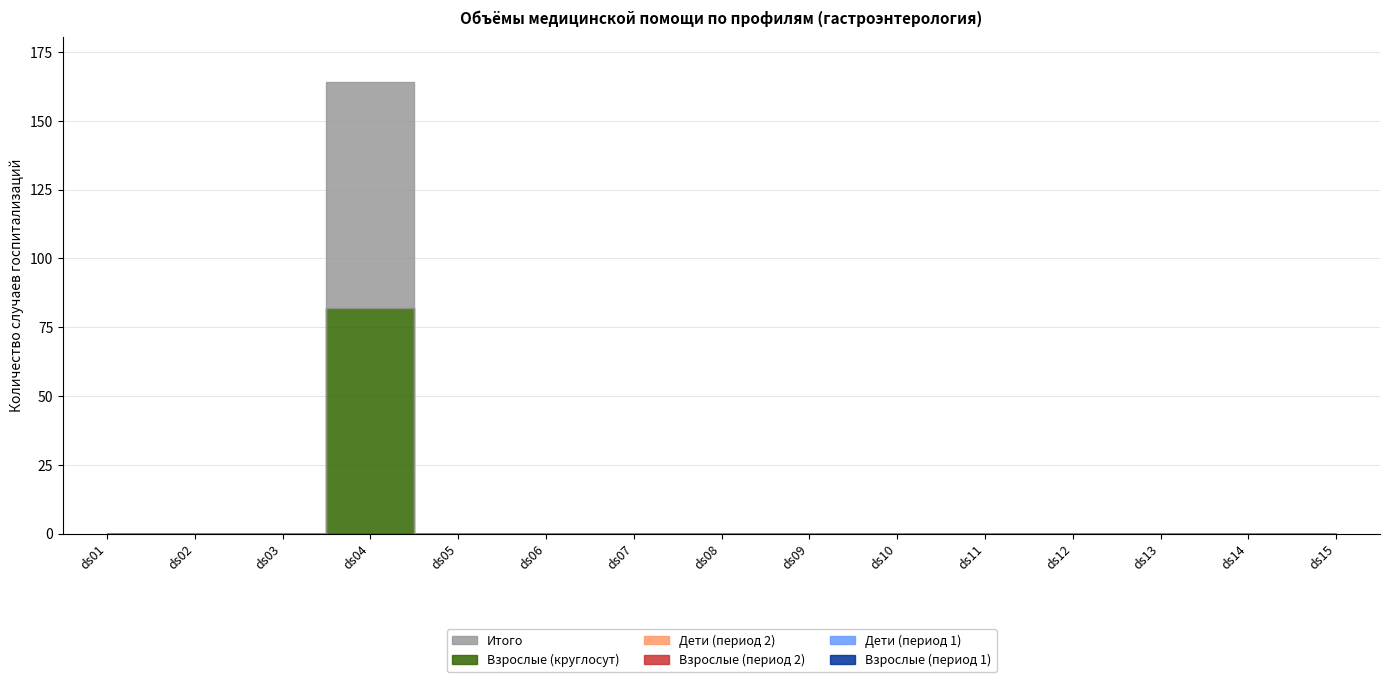

Is the value of Итого at ds10 greater than the value of Дети (период 2) at ds12?

No